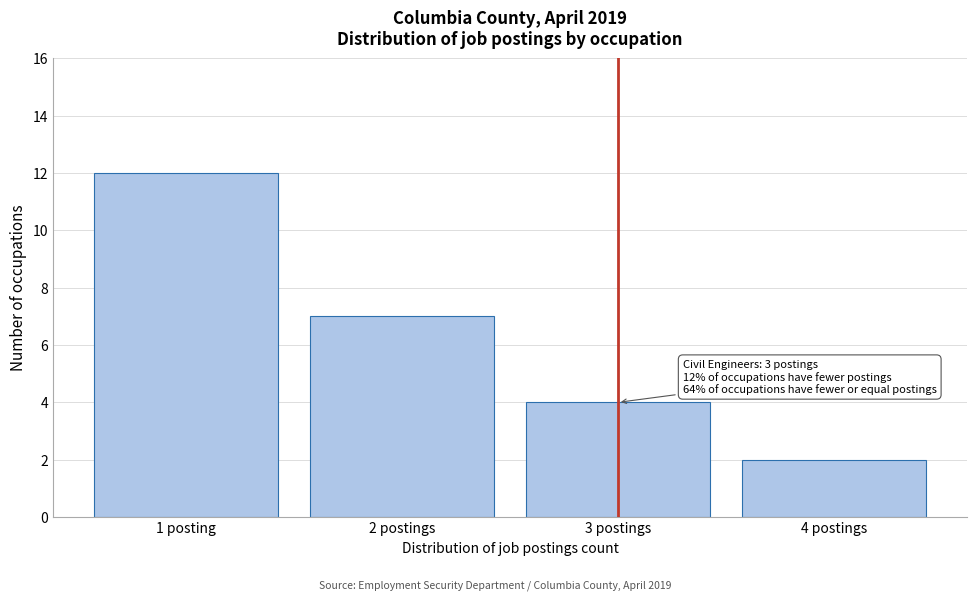

Reading left to right, extract all data points from this chart.

1 posting=12	2 postings=7	3 postings=4	4 postings=2